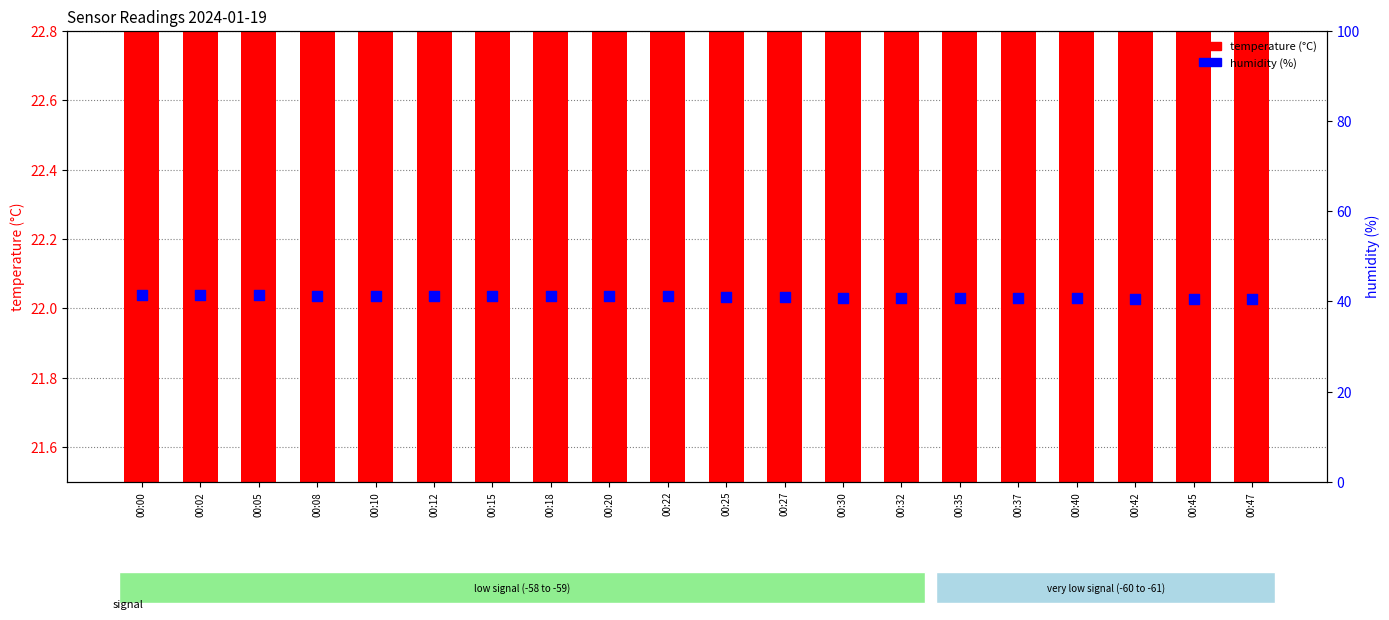

Which series has the largest Y range (max minus min)?

humidity (%)